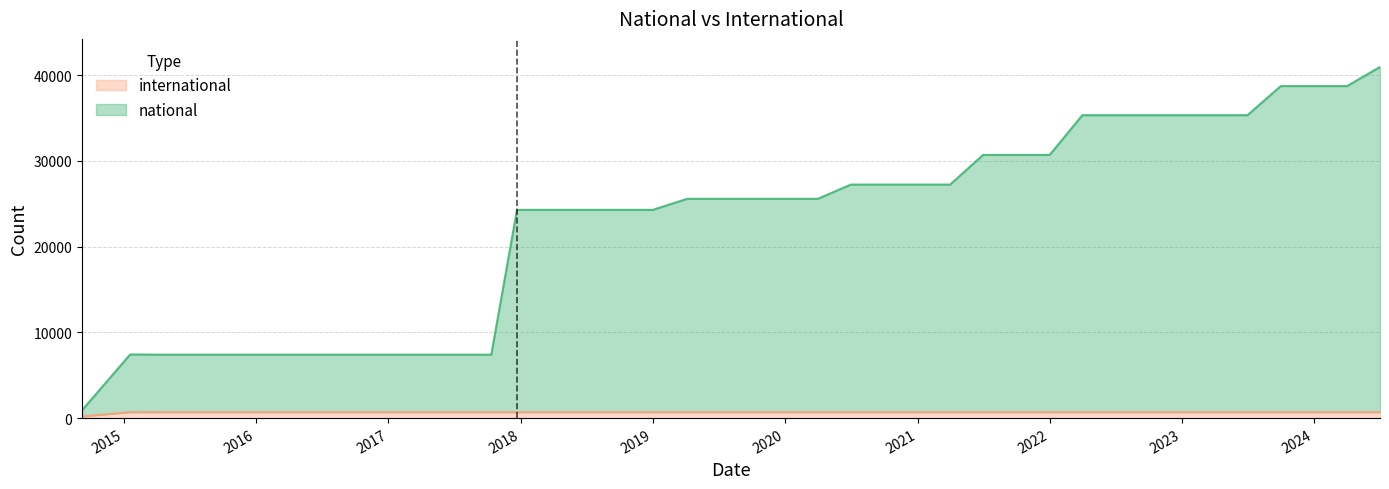

Count the number of categories in the chart.

40